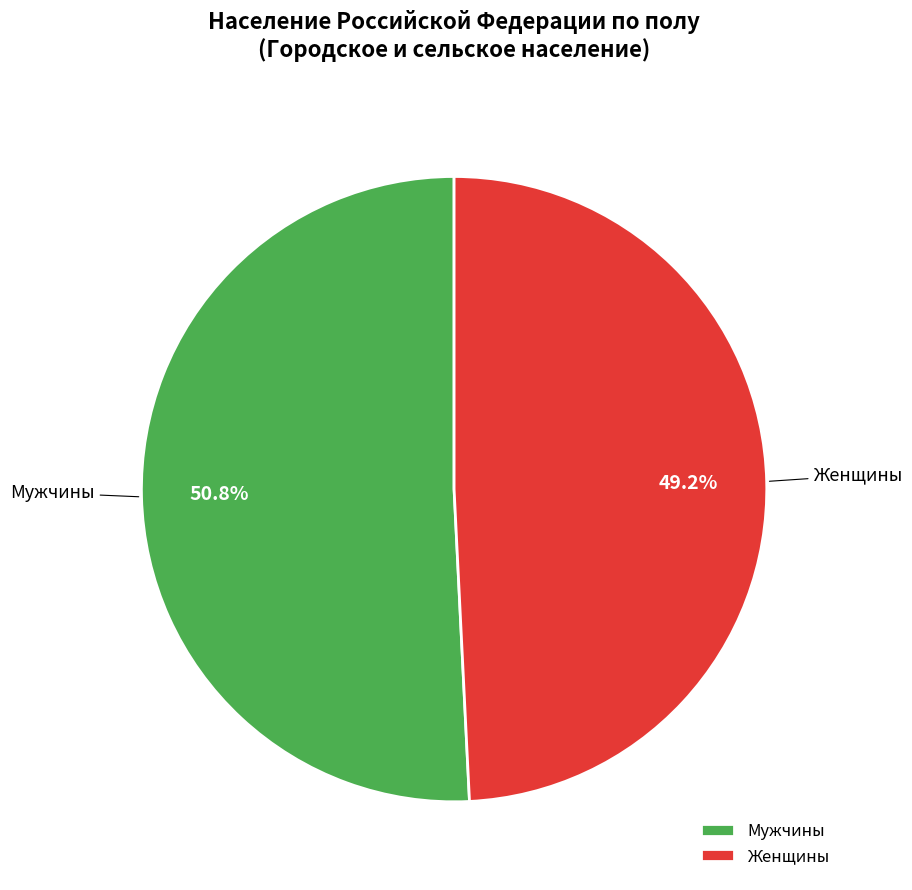

Between Женщины and Мужчины, which is larger?

Мужчины